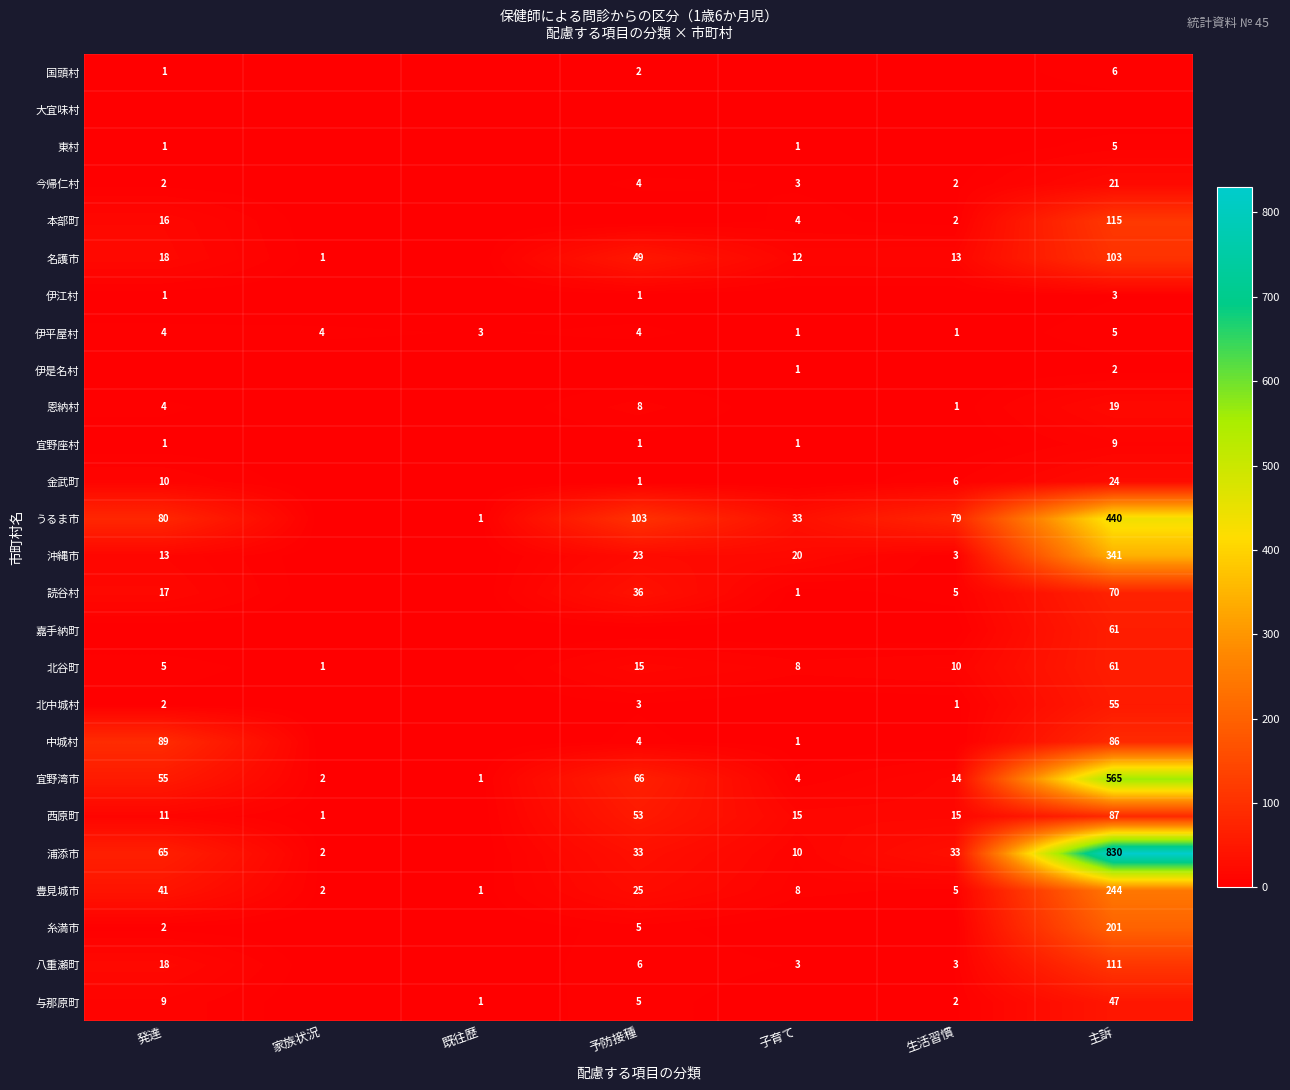

What is the difference between the highest and lowest values at 生活習慣?

79